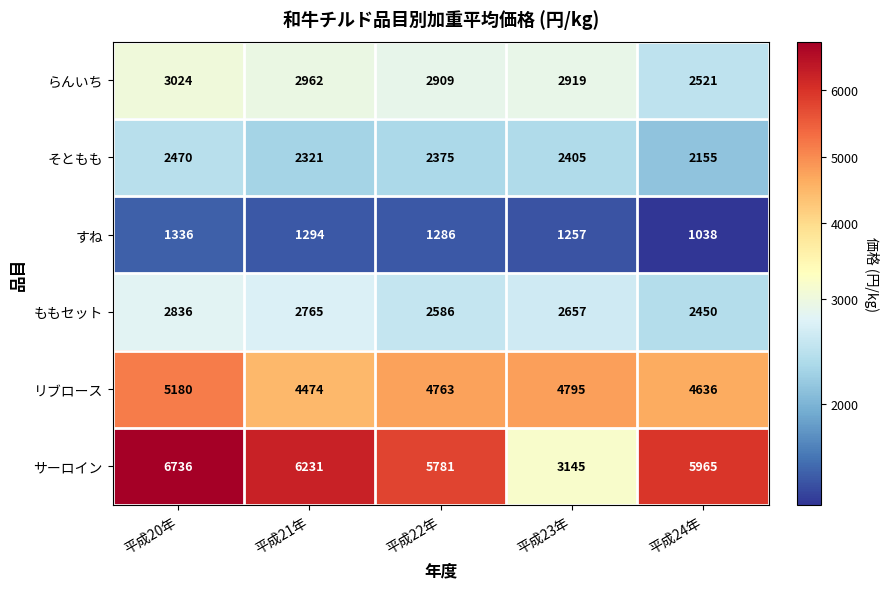

At which category is the sum across all series the highest?

平成20年